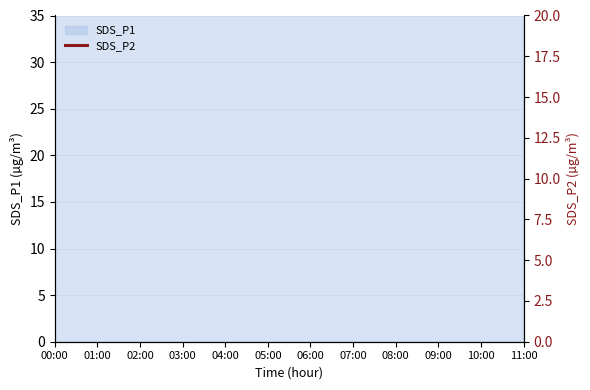

Between 06:00 and 02:00, which is larger?

06:00